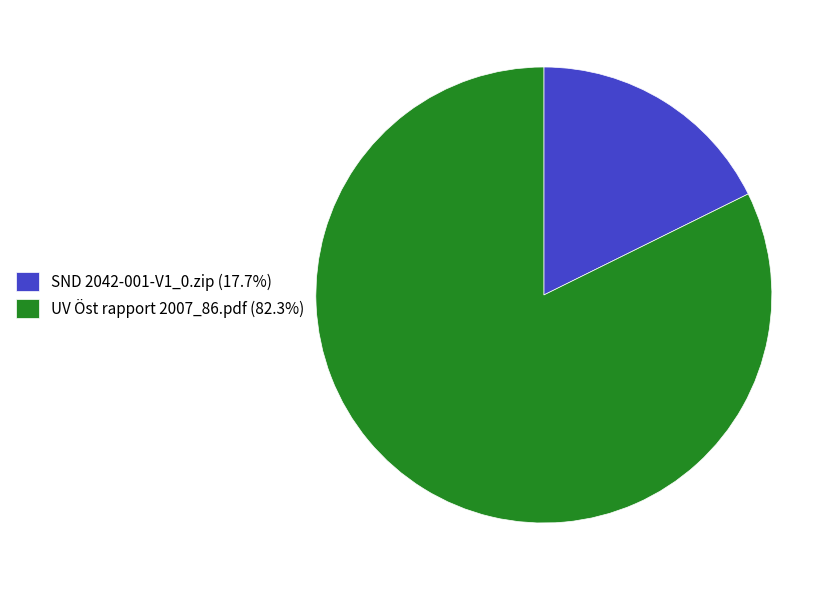

Is there a majority slice in this chart?

Yes